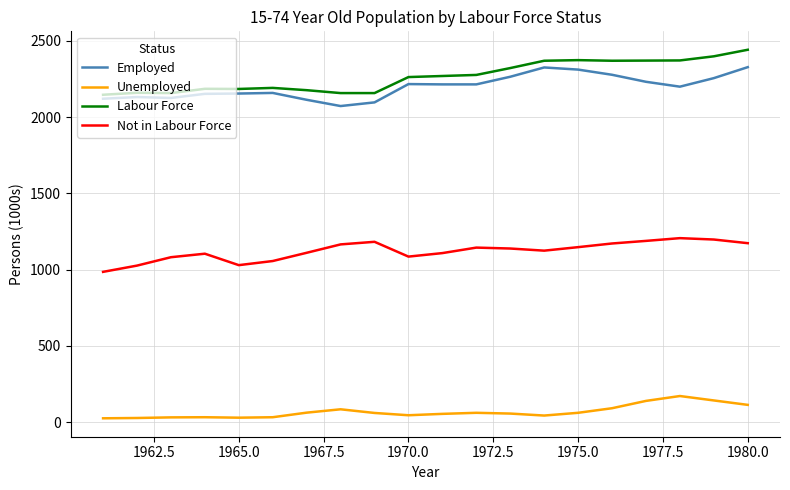

True or false: Not in Labour Force and Unemployed intersect in this chart.

False